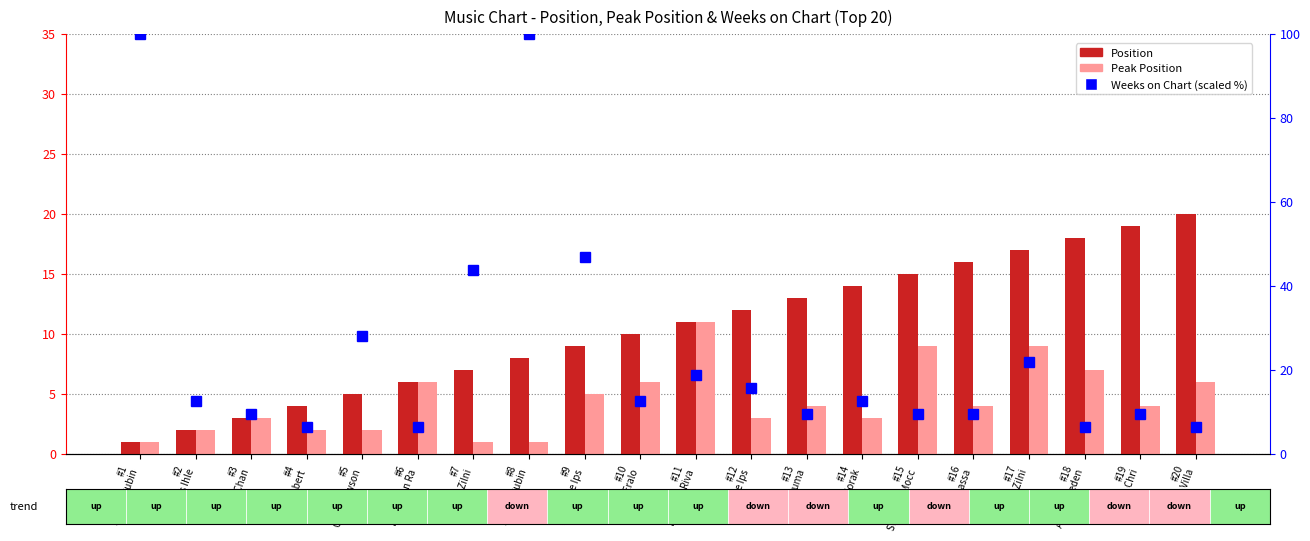

List the series in order of their overall mean, highest first.

Weeks on Chart (scaled %), Position, Peak Position